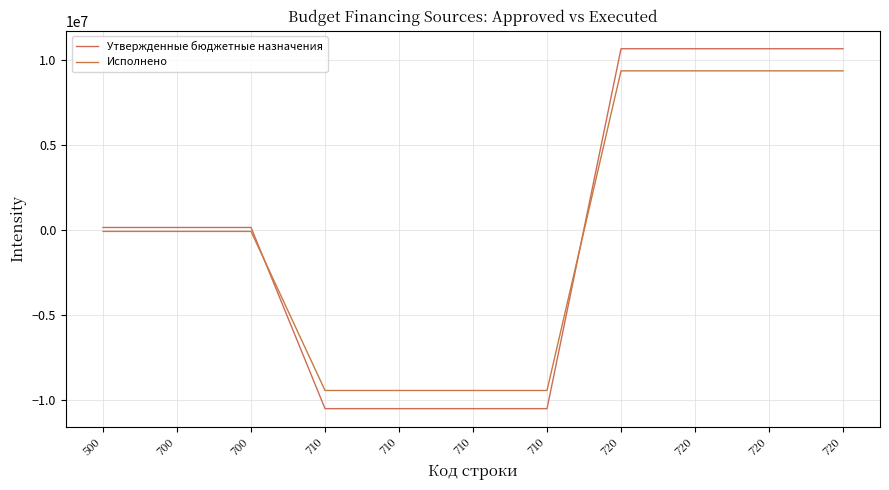

How many lines are shown in the chart?

2